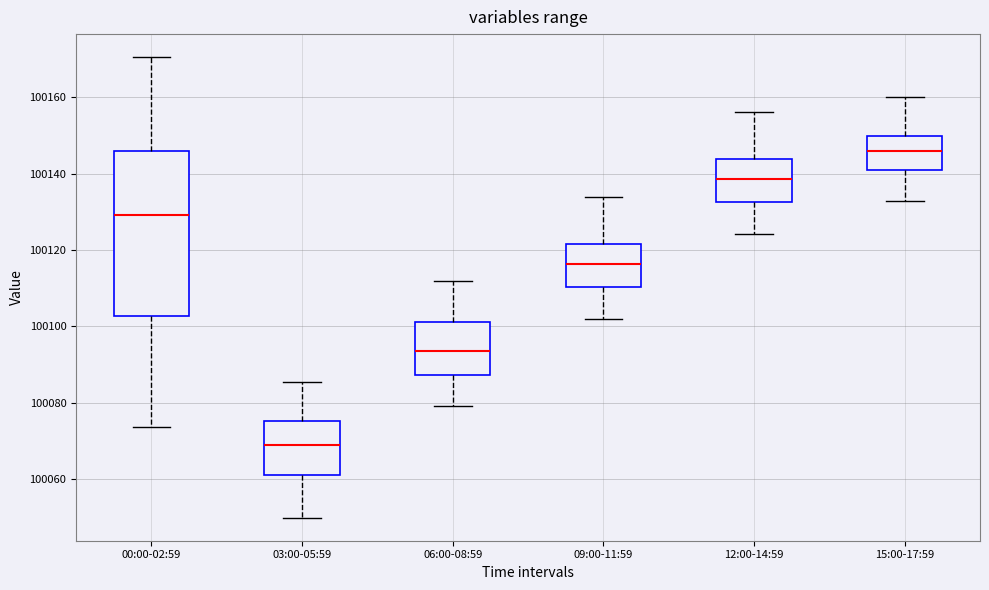

Where does the median line of the box for 12:00-14:59 sit on the y-axis? The values are not printed on the chart, so give them approximately, as read against the axis.

100138